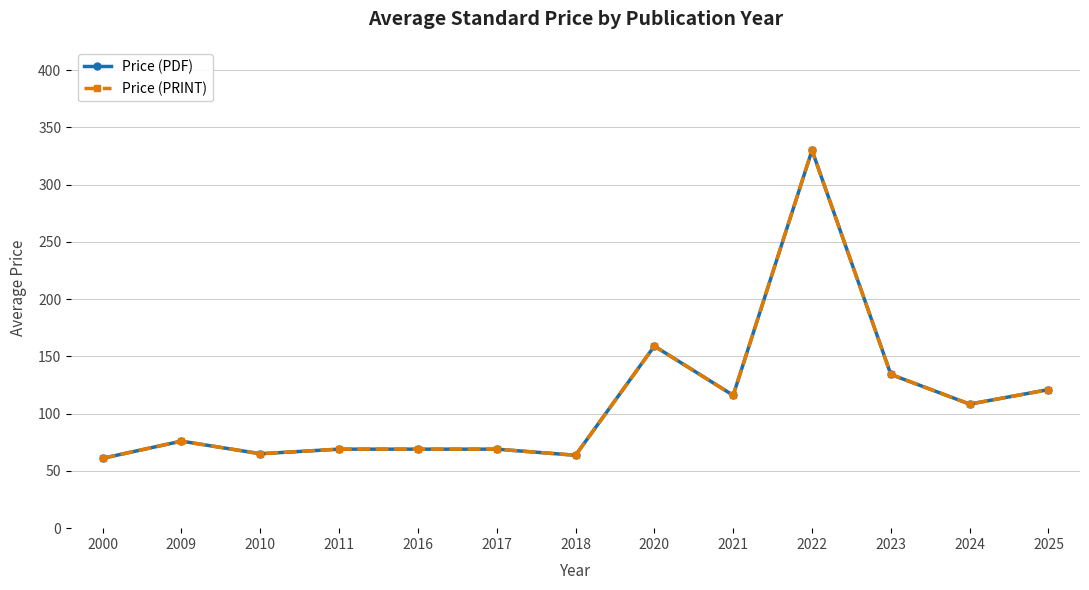

Which has a higher value, 2021 or 2024?

2021